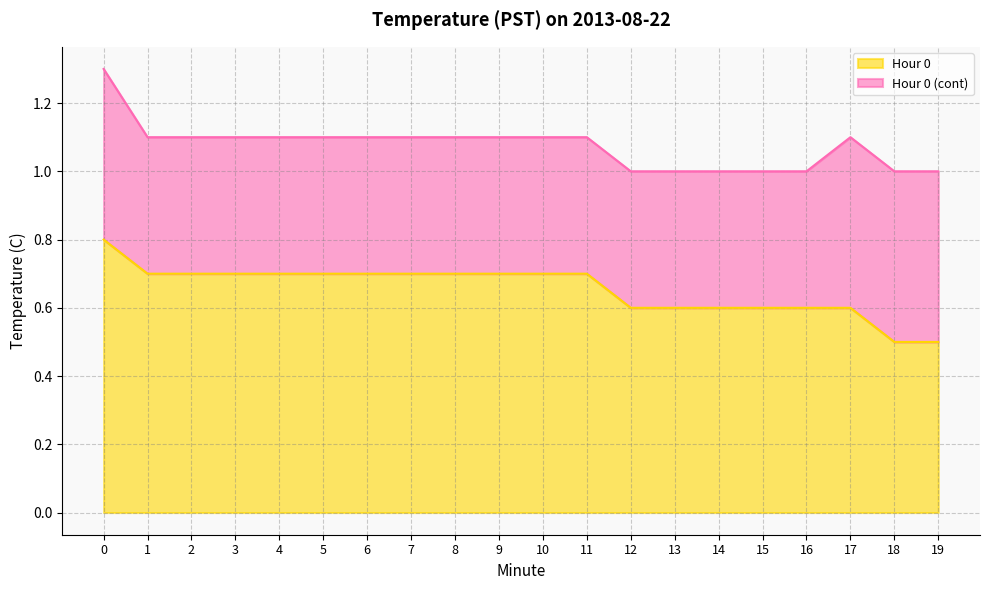

Where is the data nearest to the value 0?

18